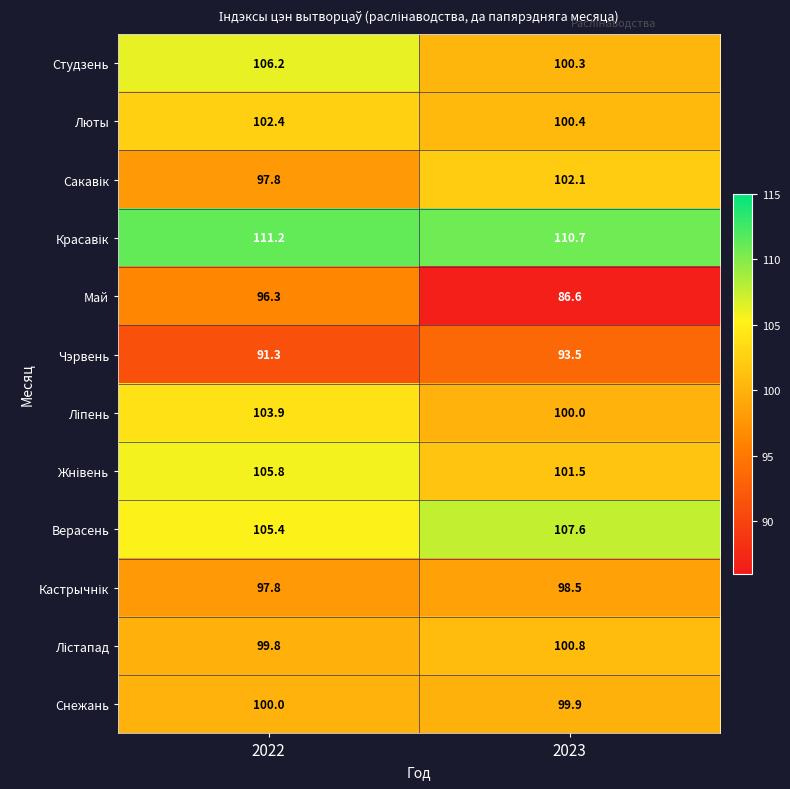

Is it true that Май equals 86.6 at 2023?

True